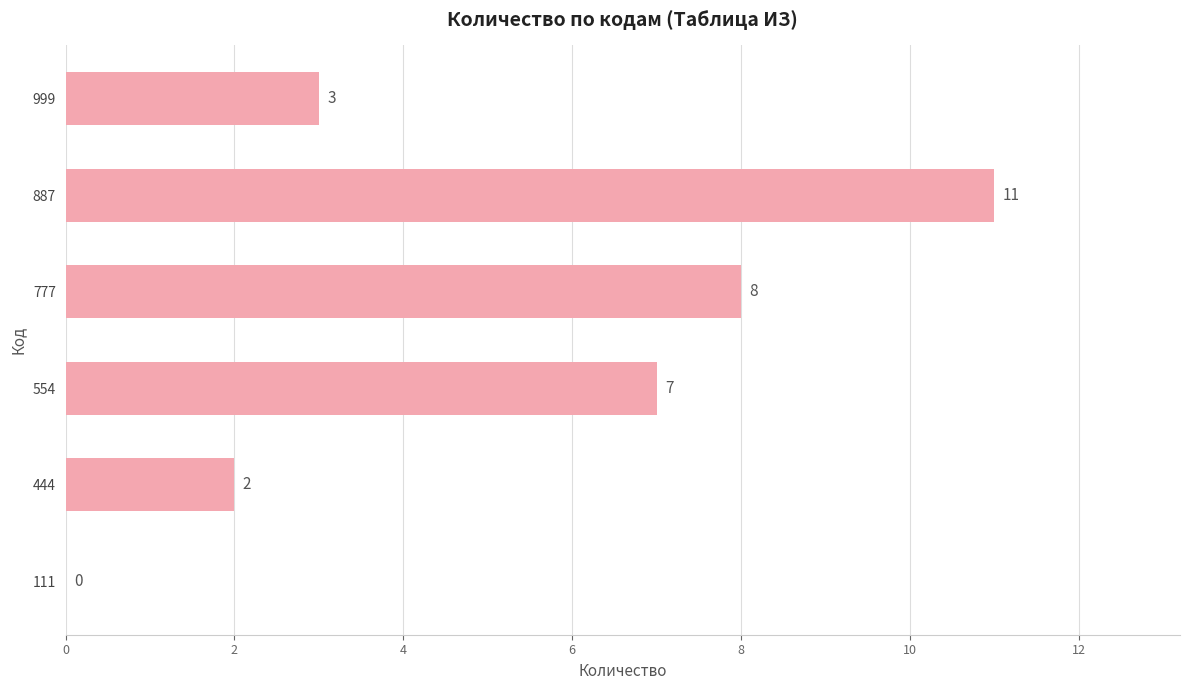

What is the sum of all values?

31